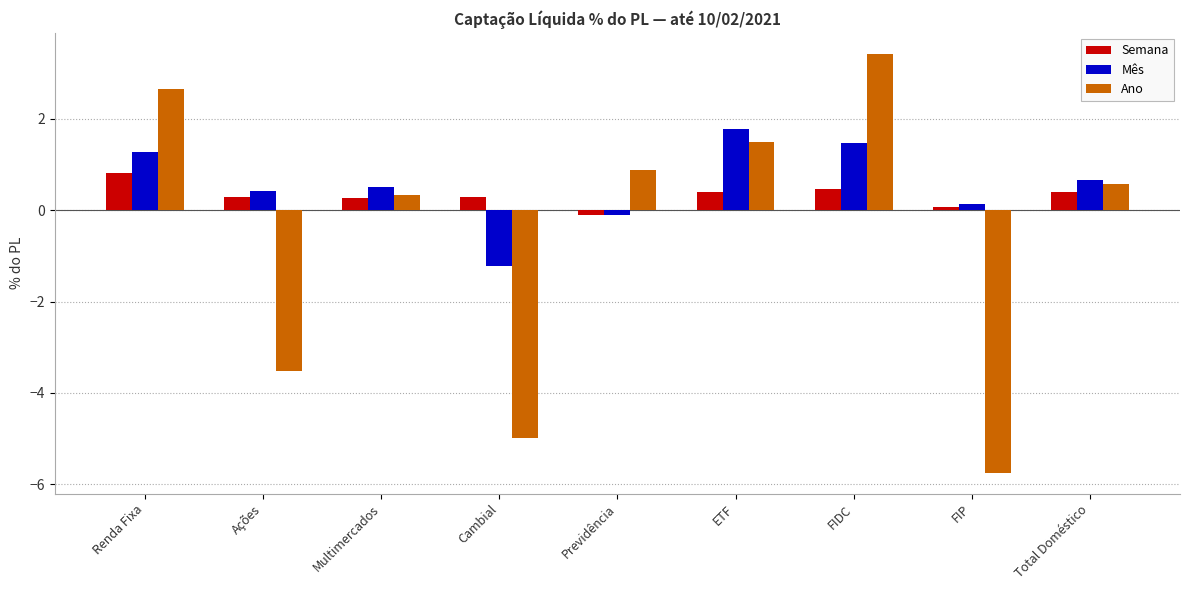

What is the sum of all Semana values?

2.9